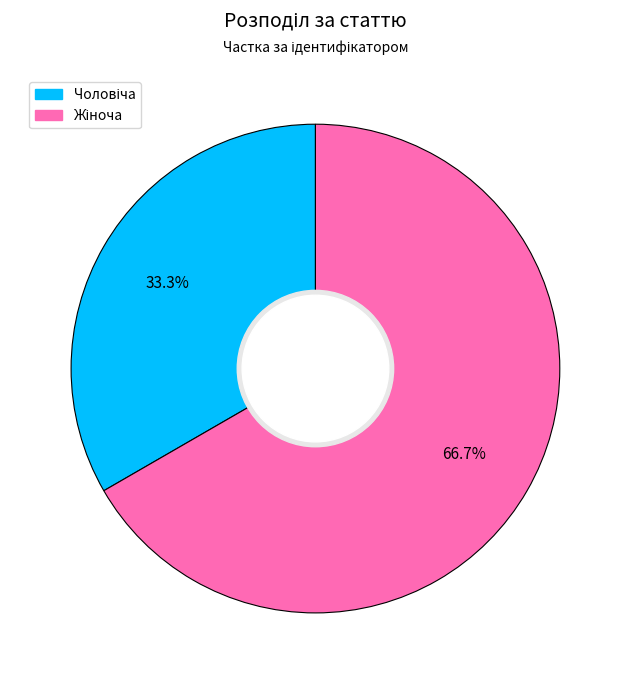

How many slices are in this pie chart?

2